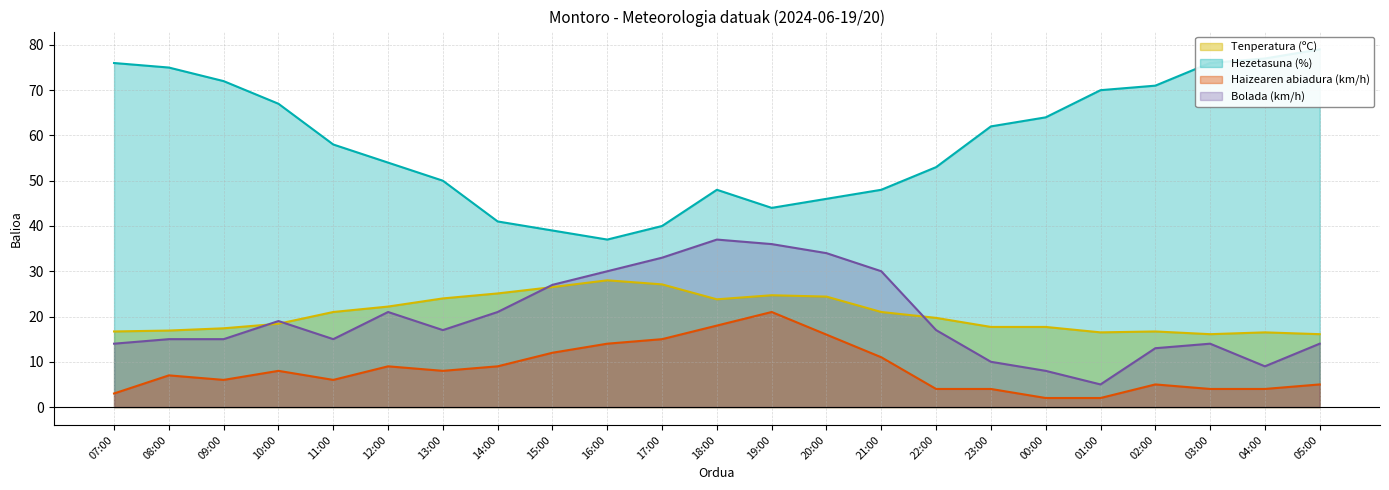

True or false: Haizearen abiadura (km/h) and Hezetasuna (%) cross at least once.

False